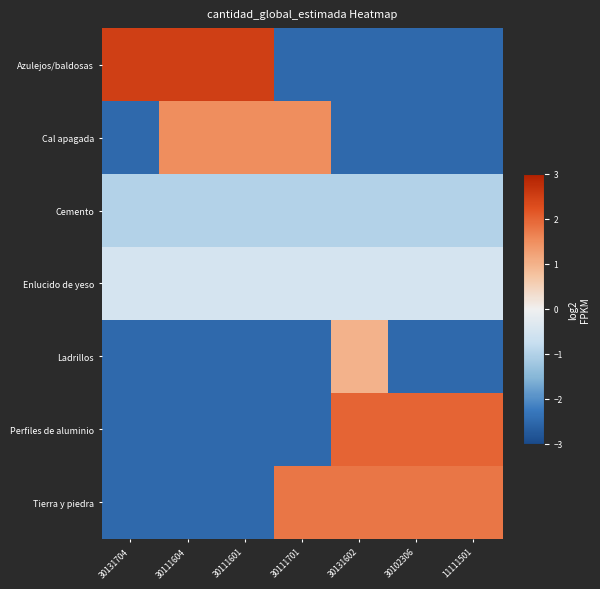

Reading left to right, list all the values displayed in this chart.

Azulejos/baldosas: 30131704=2.5	30111604=2.5	30111601=2.5	30111701=-2.5	30131602=-2.5	30102306=-2.5	11111501=-2.5
Cal apagada: 30131704=-2.5	30111604=1.5	30111601=1.5	30111701=1.5	30131602=-2.5	30102306=-2.5	11111501=-2.5
Cemento: 30131704=-1.0	30111604=-1.0	30111601=-1.0	30111701=-1.0	30131602=-1.0	30102306=-1.0	11111501=-1.0
Enlucido de yeso: 30131704=-0.5	30111604=-0.5	30111601=-0.5	30111701=-0.5	30131602=-0.5	30102306=-0.5	11111501=-0.5
Ladrillos: 30131704=-2.5	30111604=-2.5	30111601=-2.5	30111701=-2.5	30131602=1.0	30102306=-2.5	11111501=-2.5
Perfiles de aluminio: 30131704=-2.5	30111604=-2.5	30111601=-2.5	30111701=-2.5	30131602=2.0	30102306=2.0	11111501=2.0
Tierra y piedra: 30131704=-2.5	30111604=-2.5	30111601=-2.5	30111701=1.8	30131602=1.8	30102306=1.8	11111501=1.8